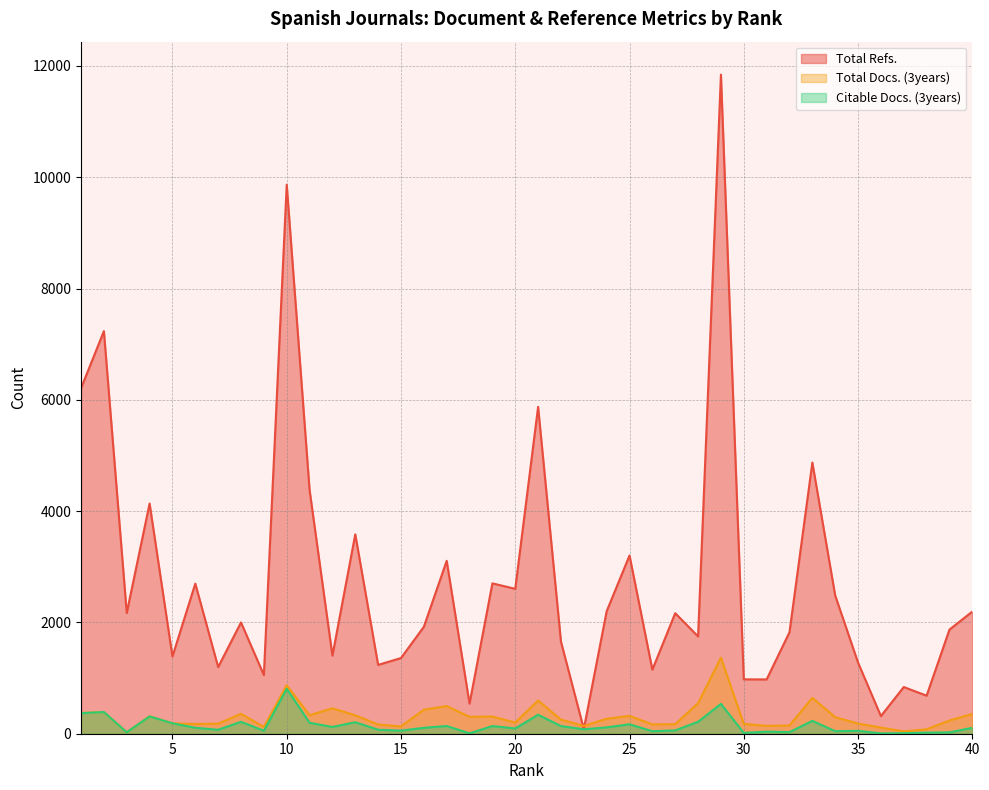

Count the number of data series in this chart.

3